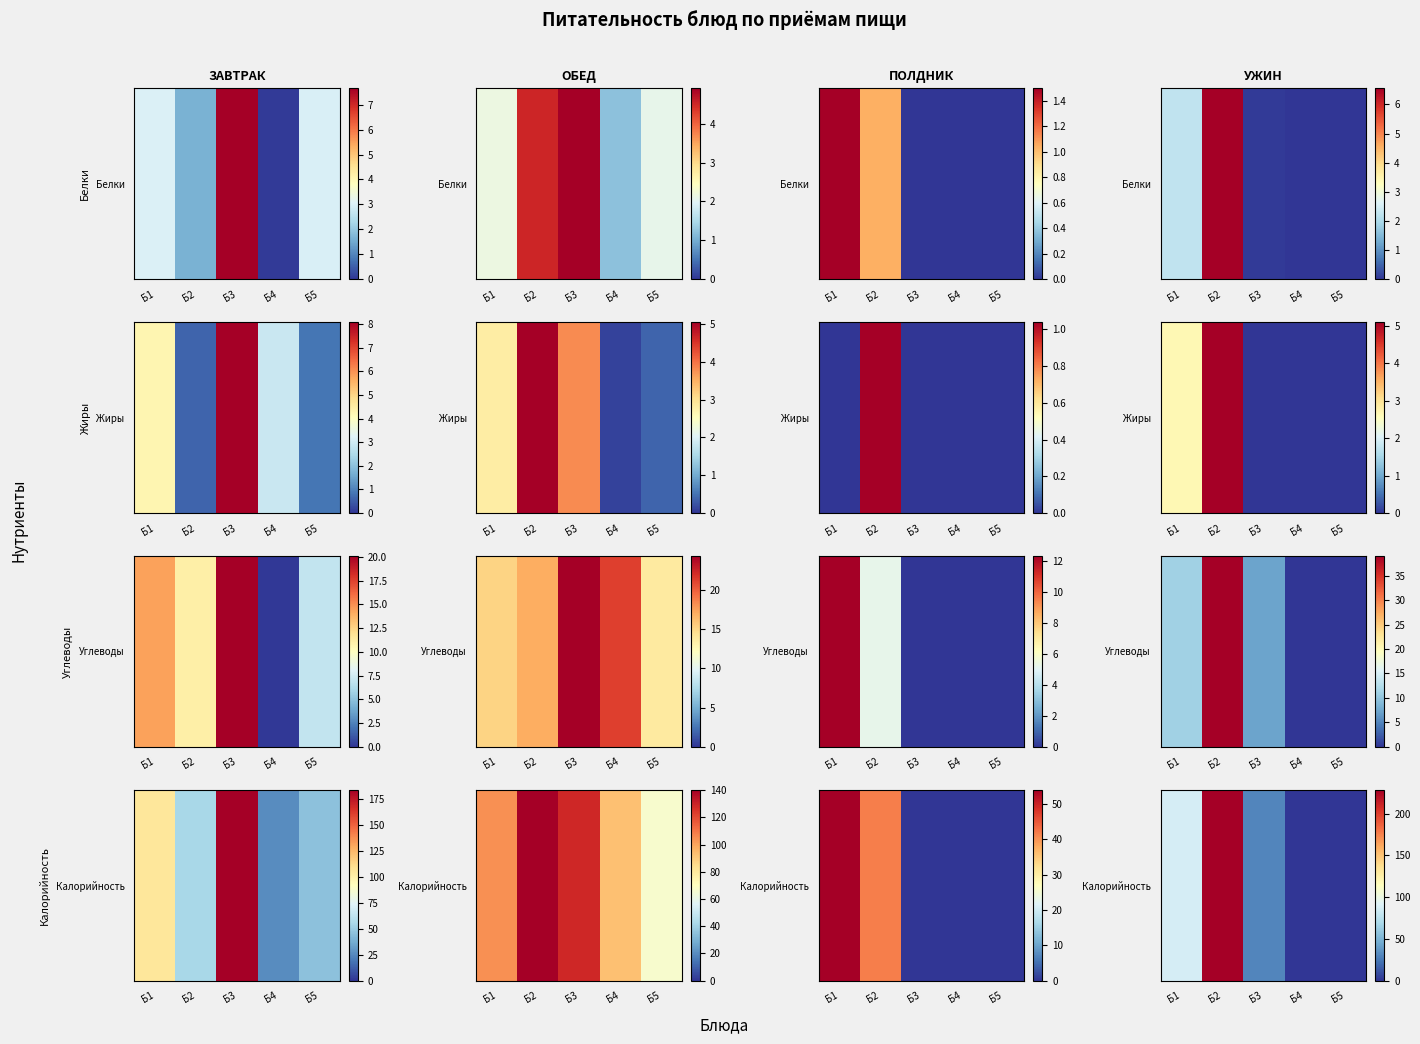

What is the difference between the maximum and minimum values?

228.5